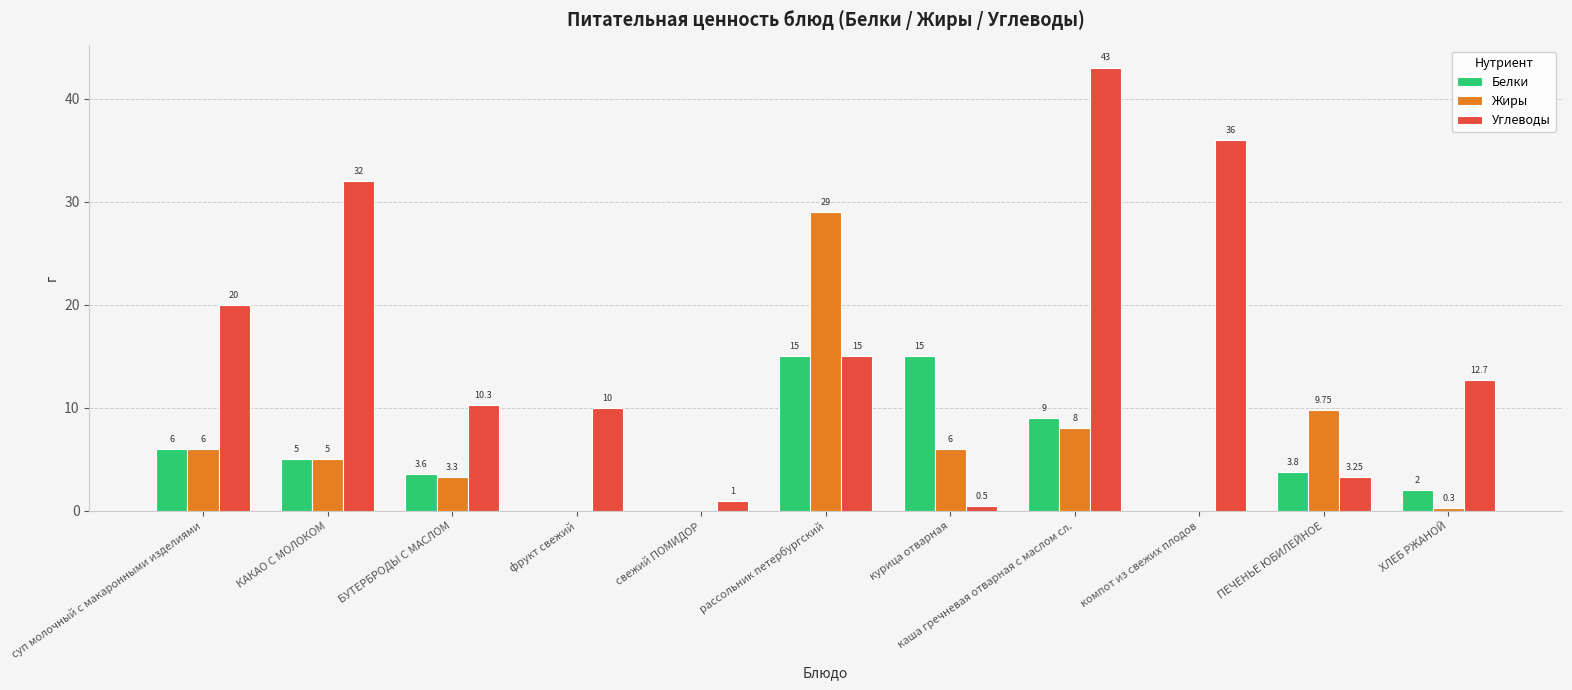

Which series changed the most between рассольник петербургский and ПЕЧЕНЬЕ ЮБИЛЕЙНОЕ?

Жиры